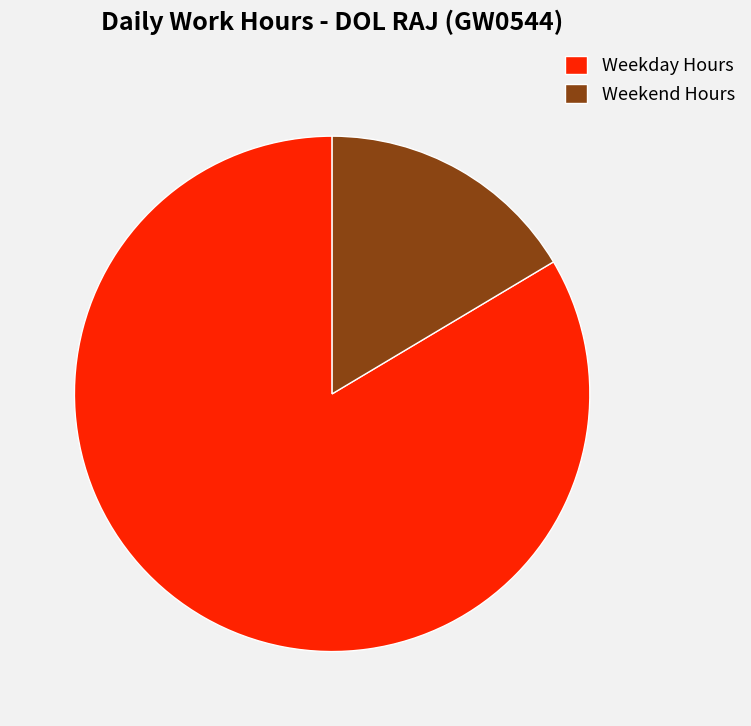

What is the largest slice in the pie chart?

Weekday Hours